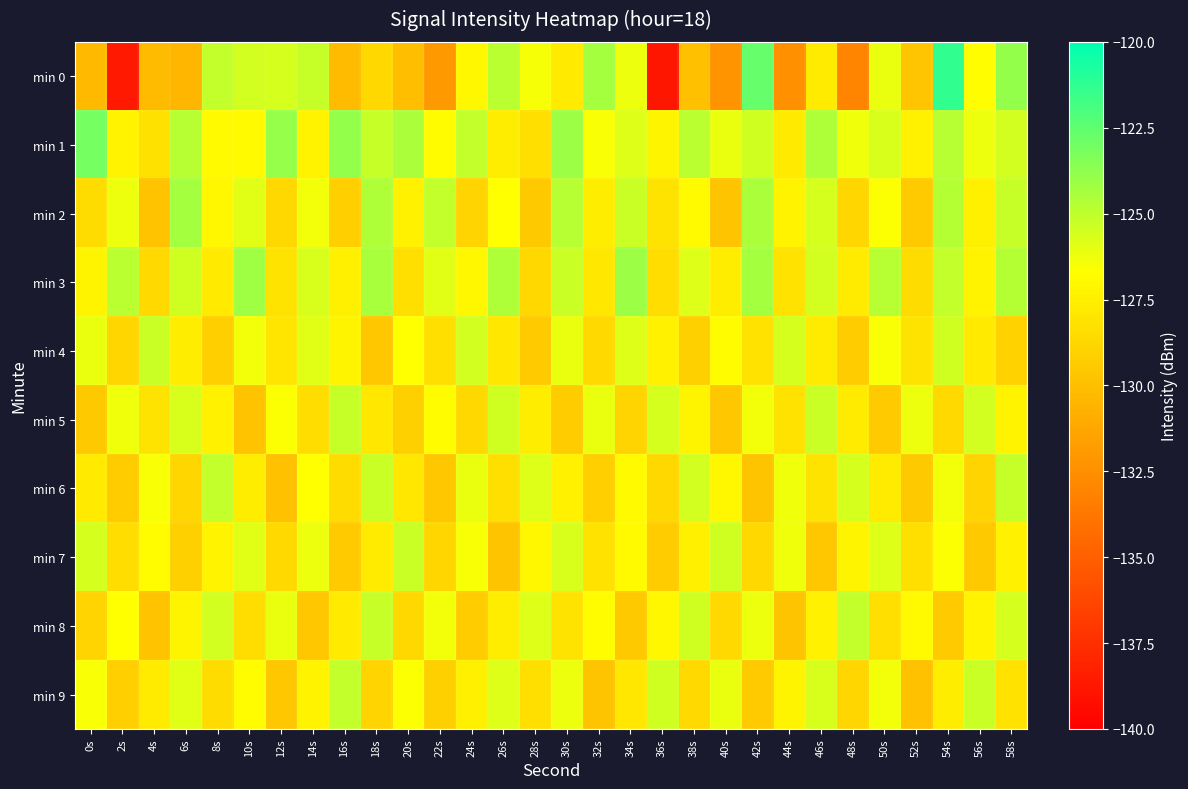

Which series has the largest total across all categories?

min 1